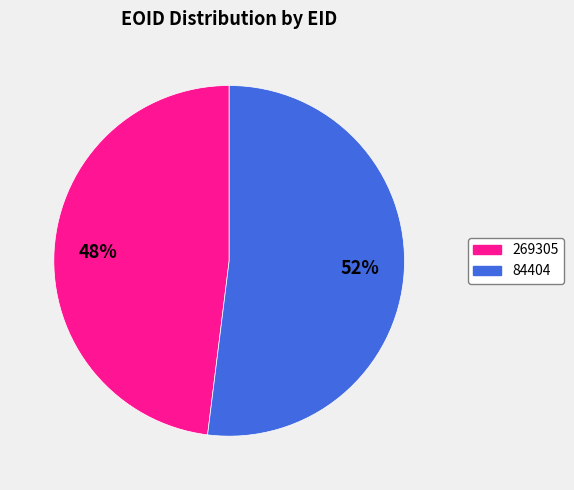

To the nearest percent, what portion does 269305 represent?

48%